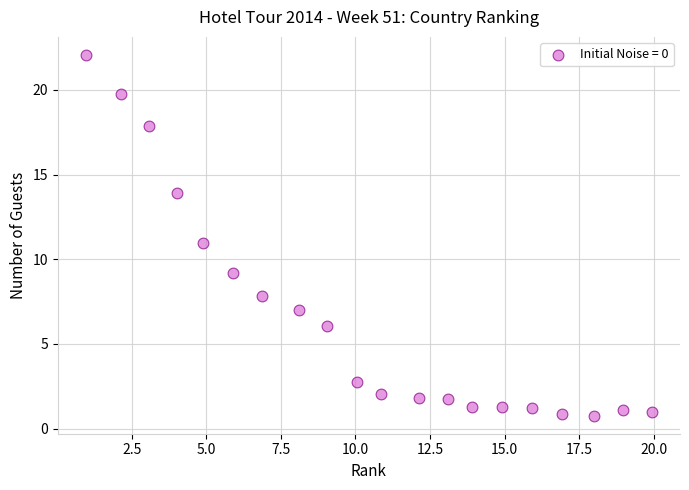

What is the range of Y values (max minus min)?

21.3